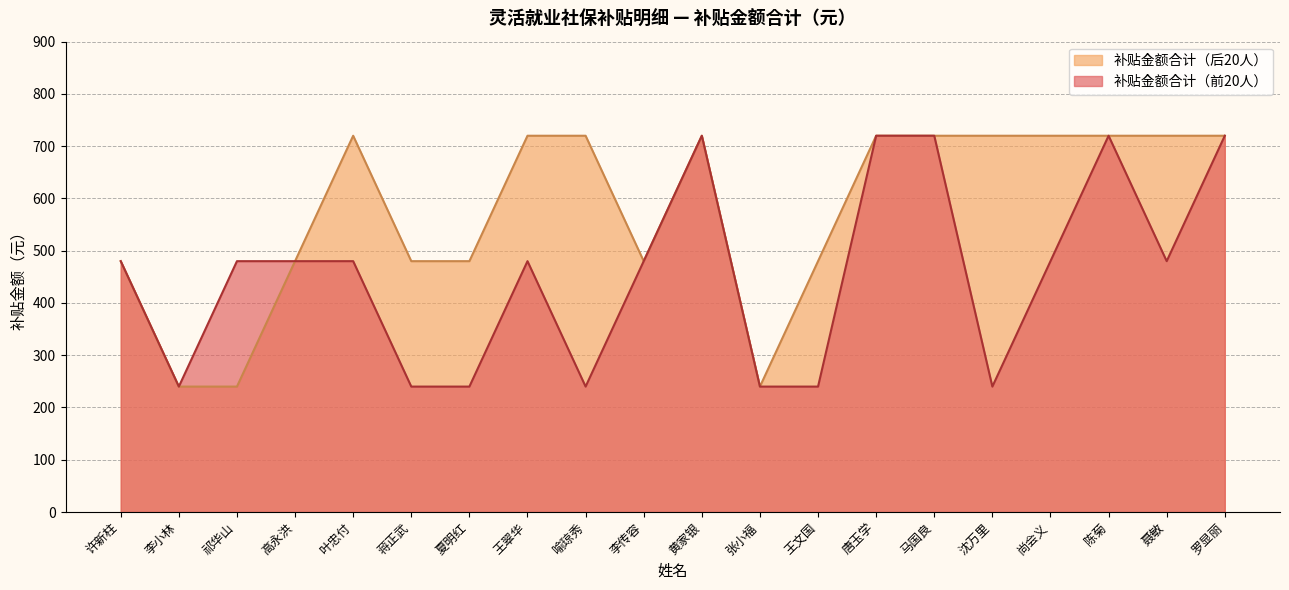

Which series has the largest total across all categories?

补贴金额合计（后20人）